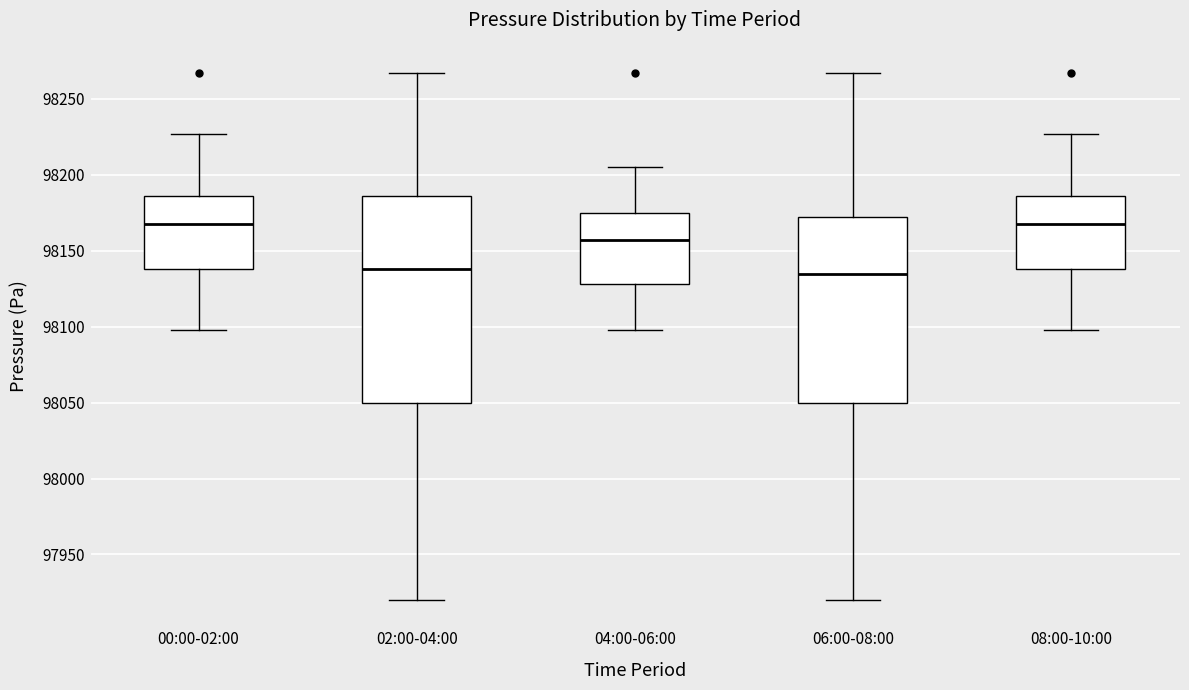

Reading left to right, transcribe this box plot: for each box, give where its median line is, the range the box spans, and where its two whiskers end, as read against the y-axis. The values are not printed on the chart, so give them approximately, as read against the axis.

00:00-02:00: median 98165, box 98140 to 98185, whiskers 98100 to 98225
02:00-04:00: median 98140, box 98050 to 98185, whiskers 97920 to 98265
04:00-06:00: median 98155, box 98130 to 98175, whiskers 98100 to 98205
06:00-08:00: median 98135, box 98050 to 98170, whiskers 97920 to 98265
08:00-10:00: median 98165, box 98140 to 98185, whiskers 98100 to 98225